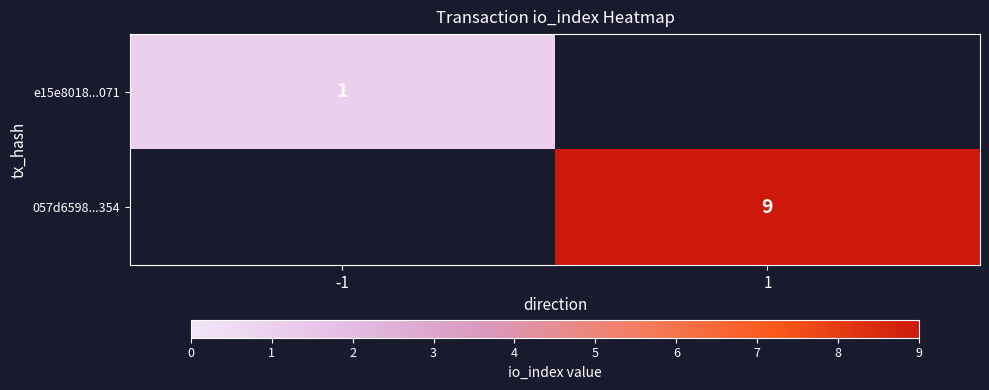

Is it true that 057d6598...354 equals 16 at 1?

False